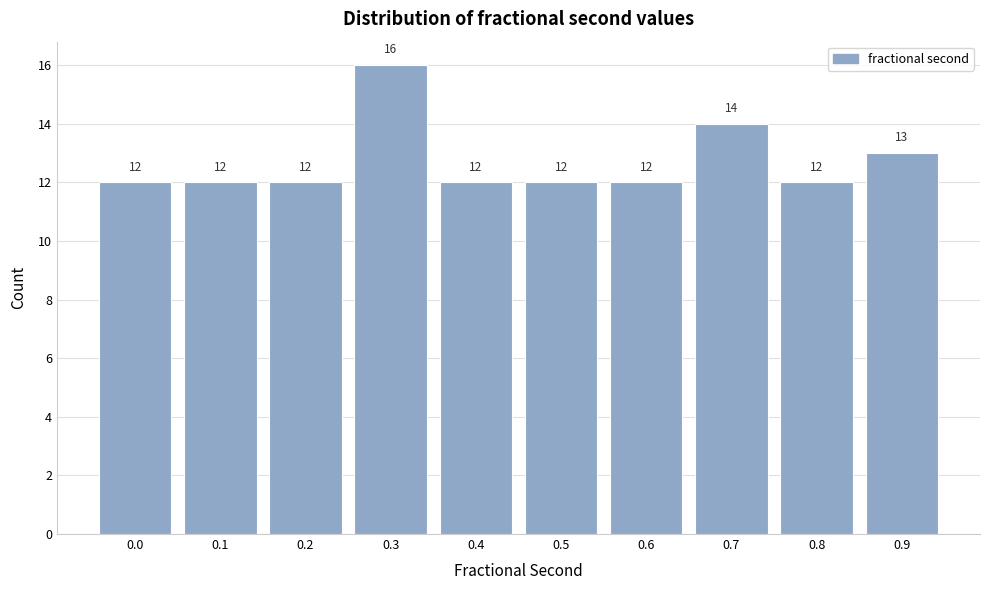

Reading left to right, transcribe all the data shown in this chart.

12	12	12	16	12	12	12	14	12	13